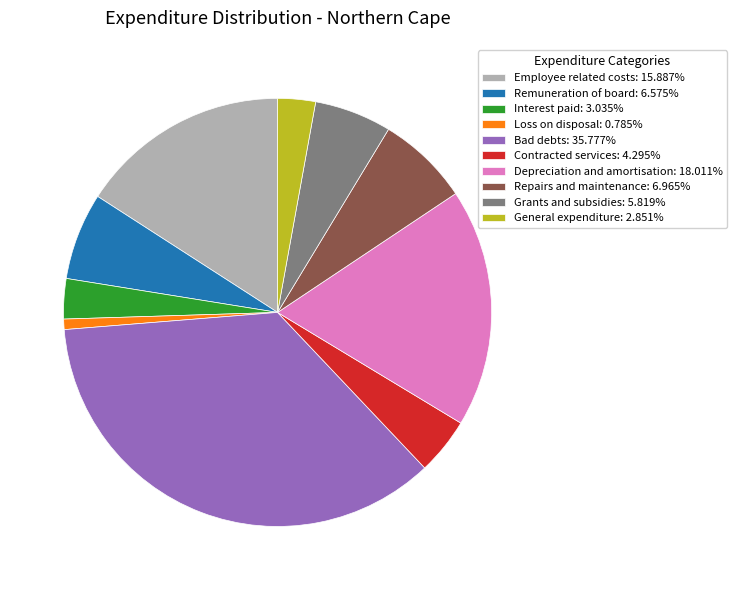

How many segments does this pie chart have?

10